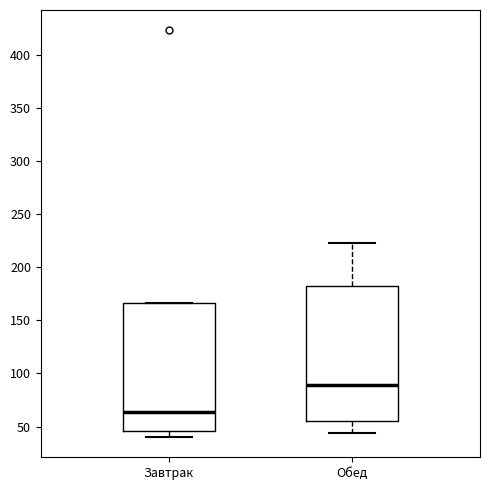

Where does the median line of the box for Обед sit on the y-axis? The values are not printed on the chart, so give them approximately, as read against the axis.

90